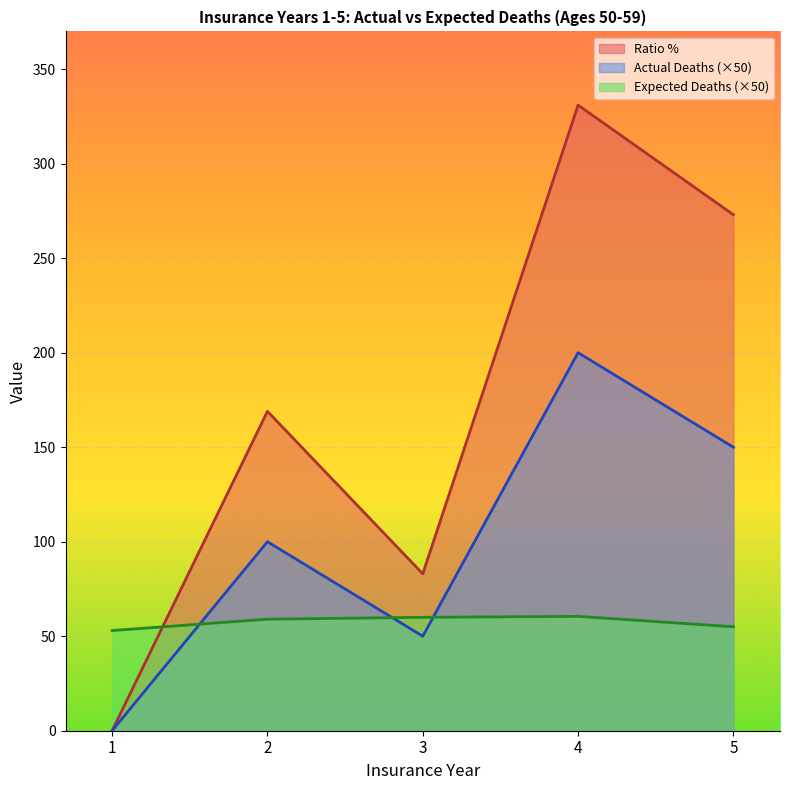

Does the chart display data point markers on the line(s)?

No